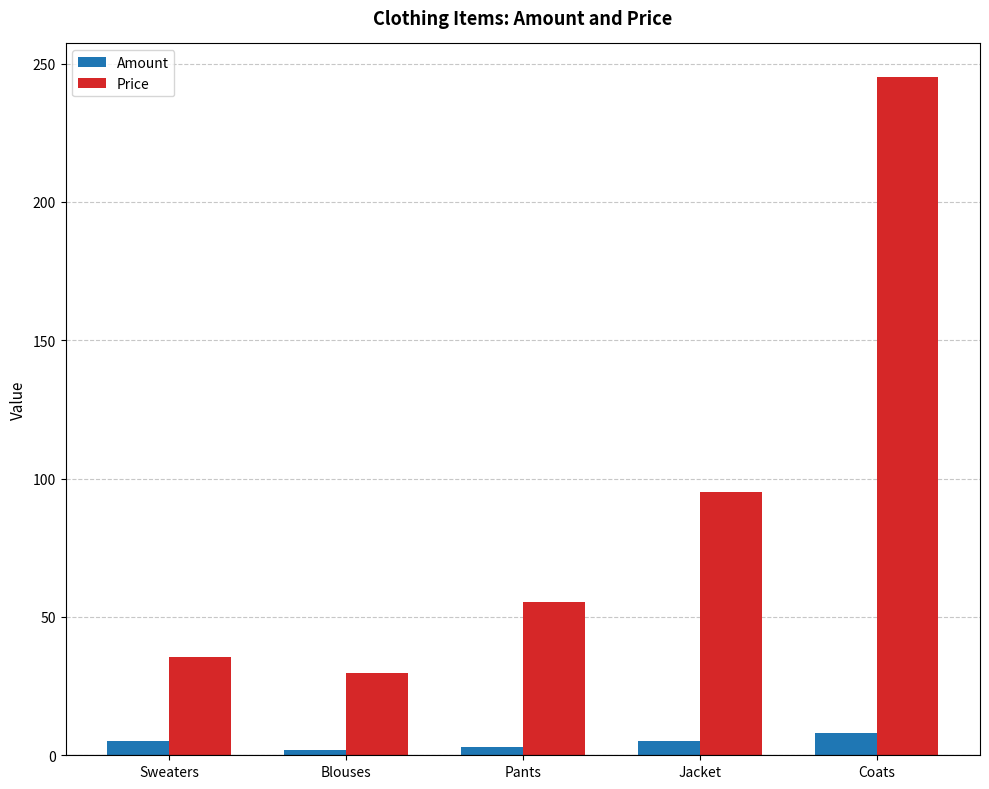

Which category has the lowest value in the Price series?

Blouses